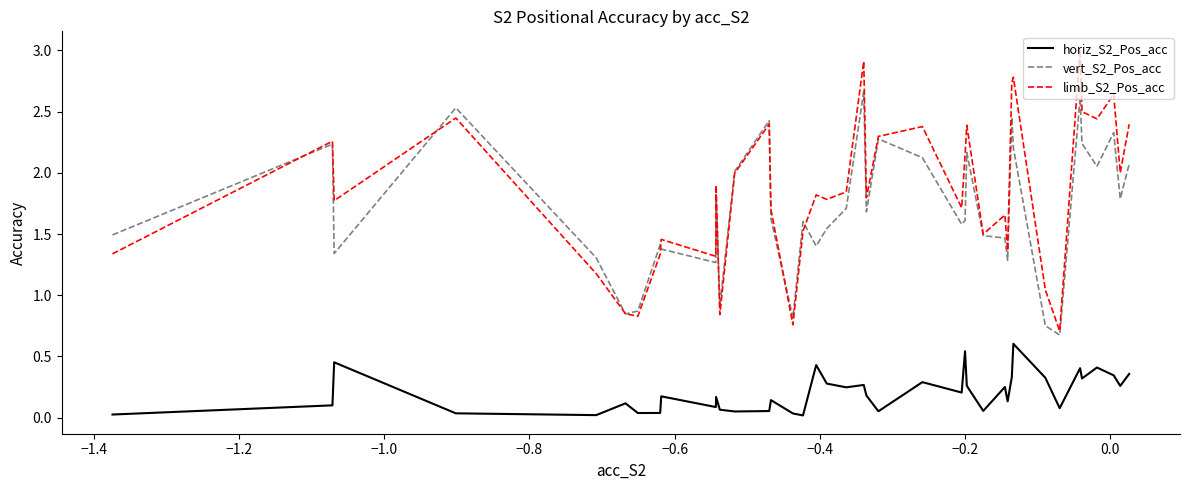

How many lines are shown in the chart?

3